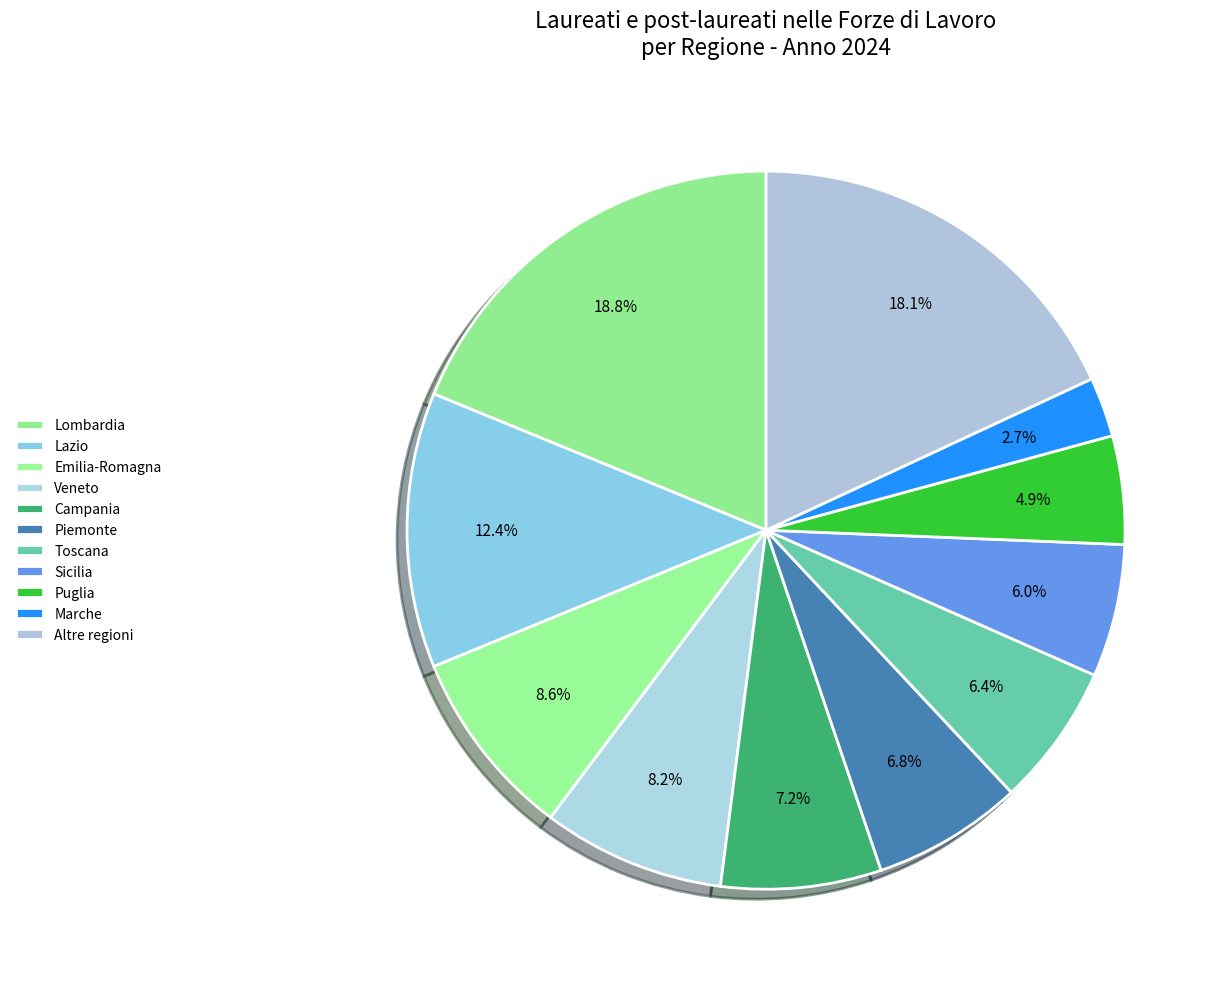

What percentage is the Veneto slice, to the nearest percent?

8%